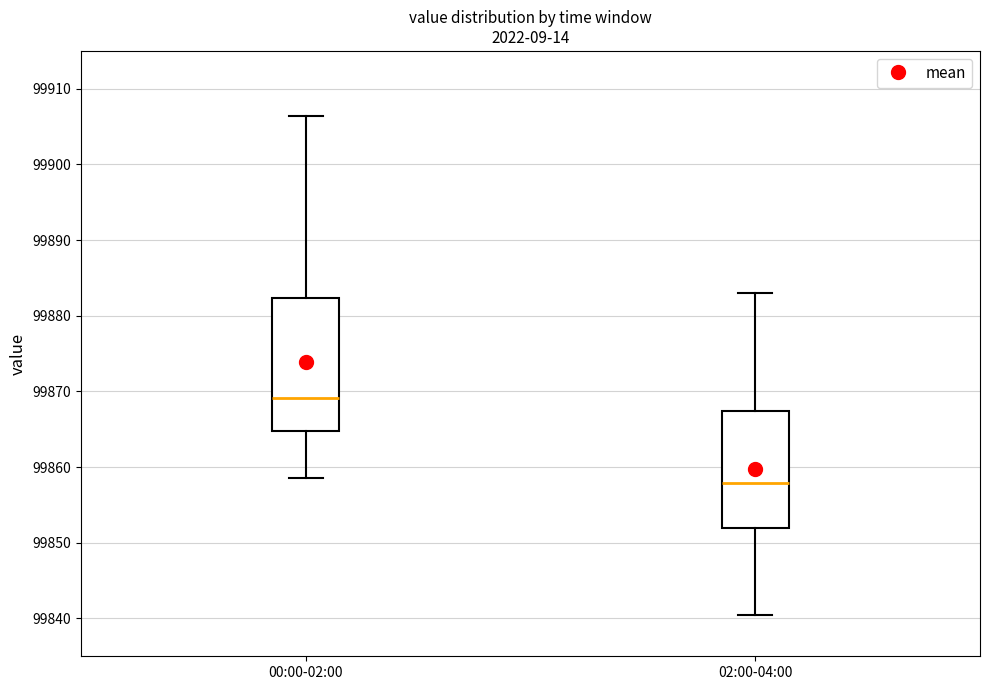

Comparing the boxes themselves (not the whiskers), which one is the tallest?

00:00-02:00